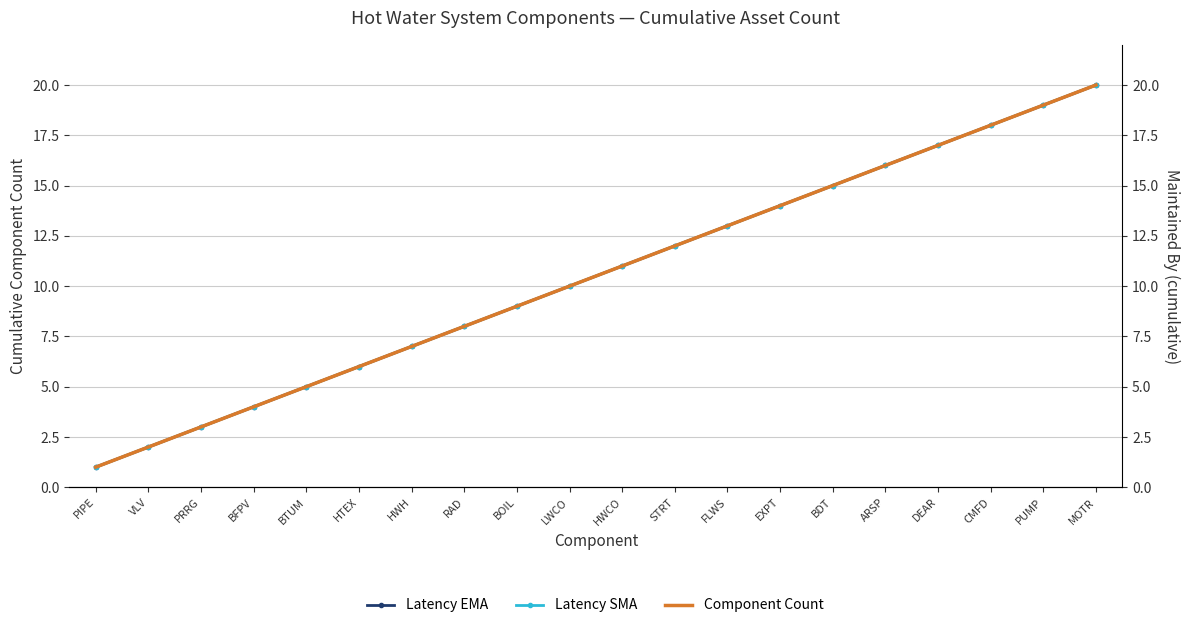

Which category has the highest value across all series?

MOTR